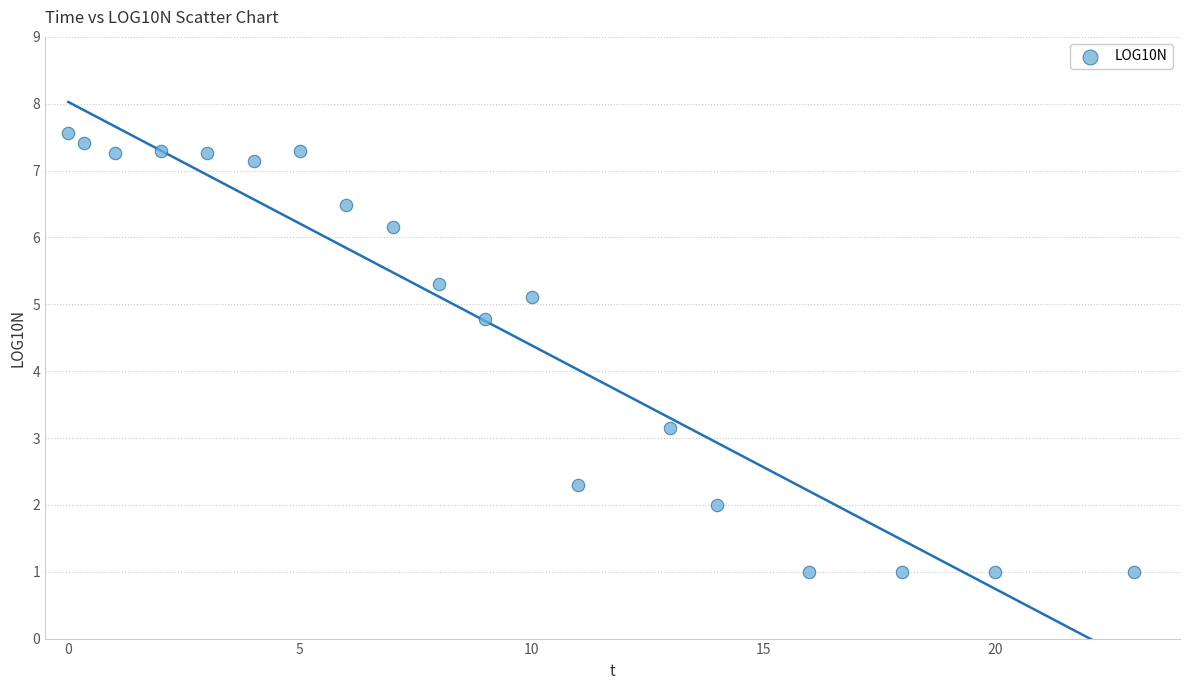

What is the range of Y values (max minus min)?

6.6